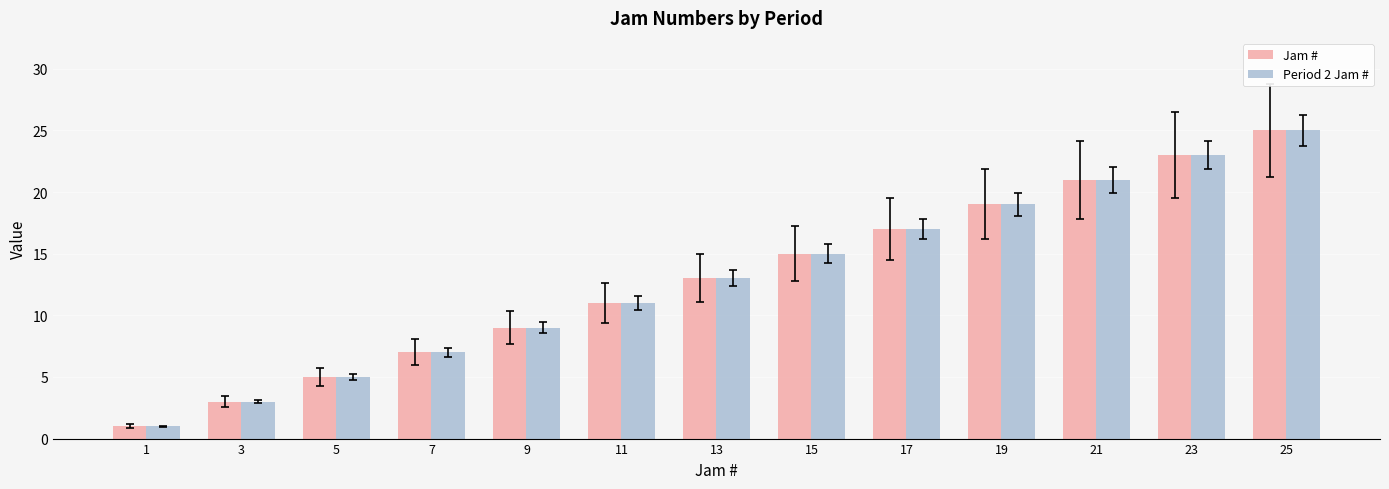

Reading left to right, extract all data points from this chart.

Jam #: 1=1	3=3	5=5	7=7	9=9	11=11	13=13	15=15	17=17	19=19	21=21	23=23	25=25
Period 2 Jam #: 1=1	3=3	5=5	7=7	9=9	11=11	13=13	15=15	17=17	19=19	21=21	23=23	25=25